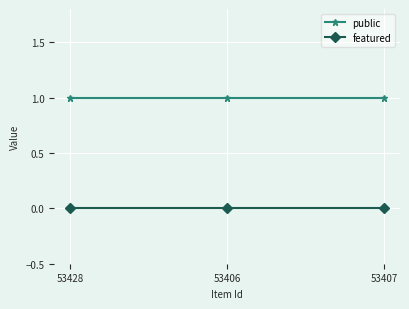

How many lines are shown in the chart?

2